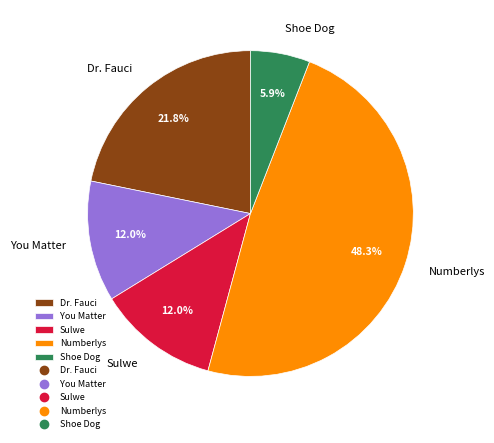

How many segments does this pie chart have?

5